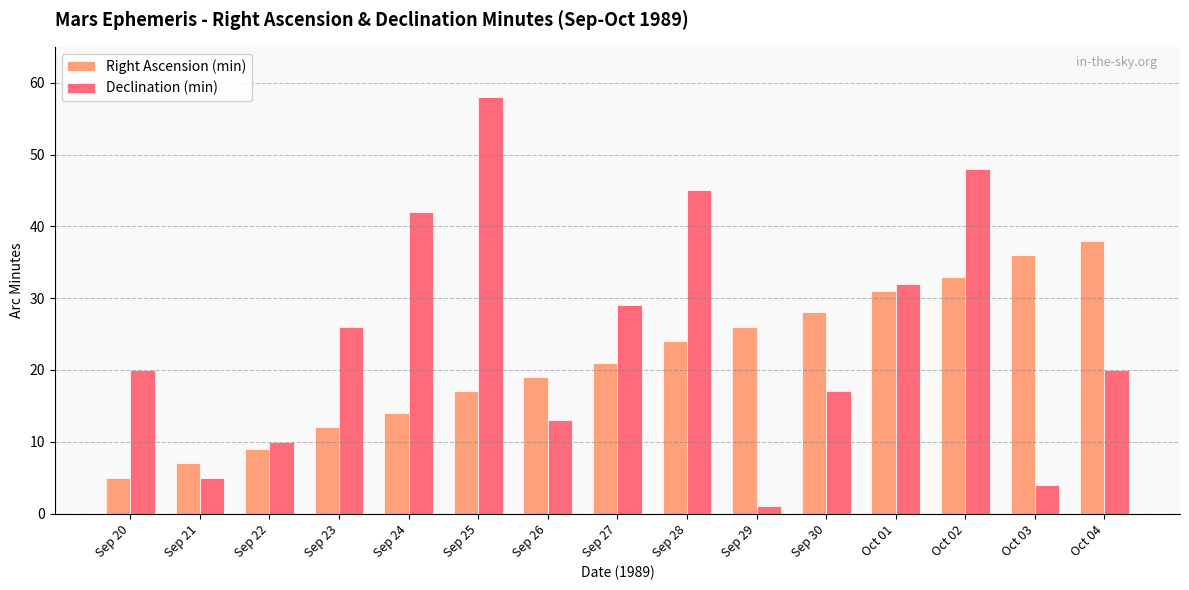

Is the value of Right Ascension (min) at Oct 04 greater than the value of Declination (min) at Sep 30?

Yes